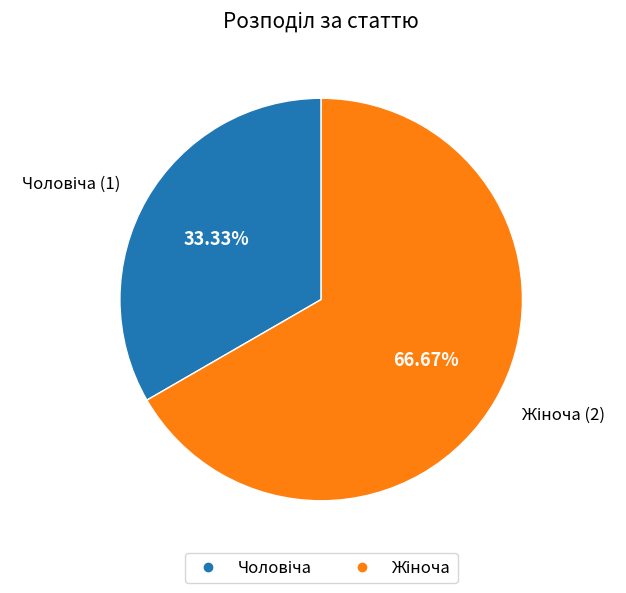

Is there a majority slice in this chart?

Yes